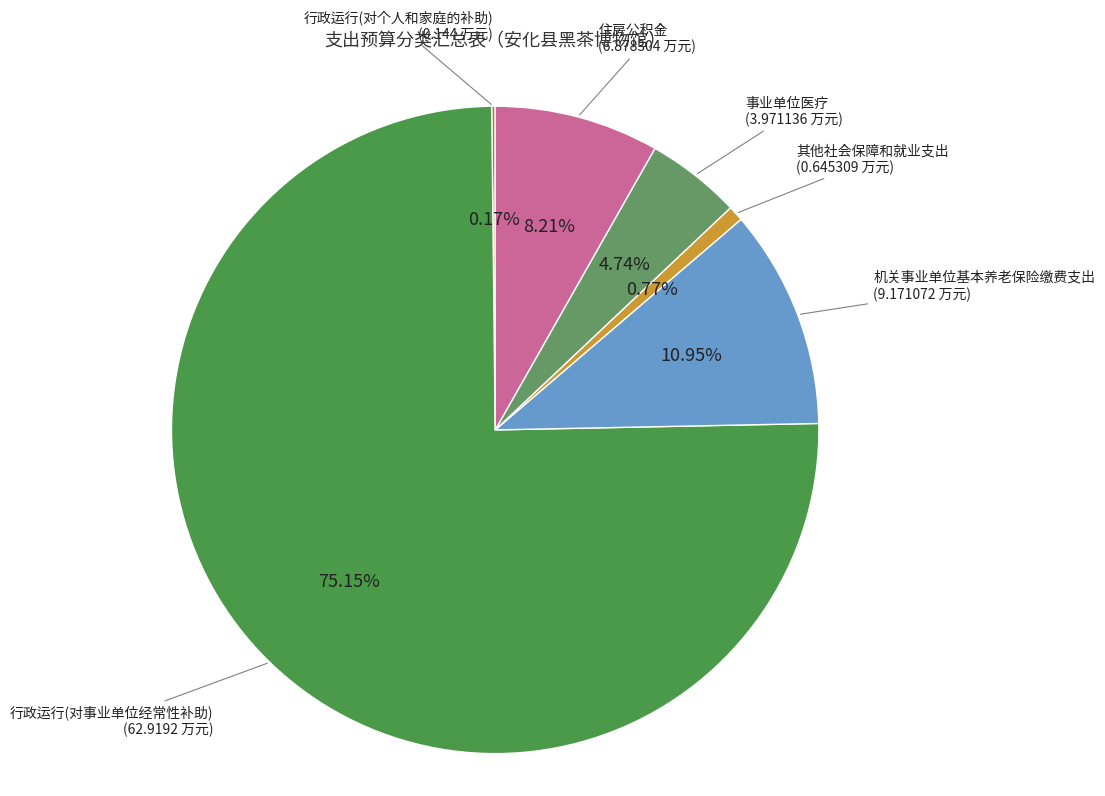

Between 住房公积金 and 机关事业单位基本养老保险缴费支出, which is larger?

机关事业单位基本养老保险缴费支出